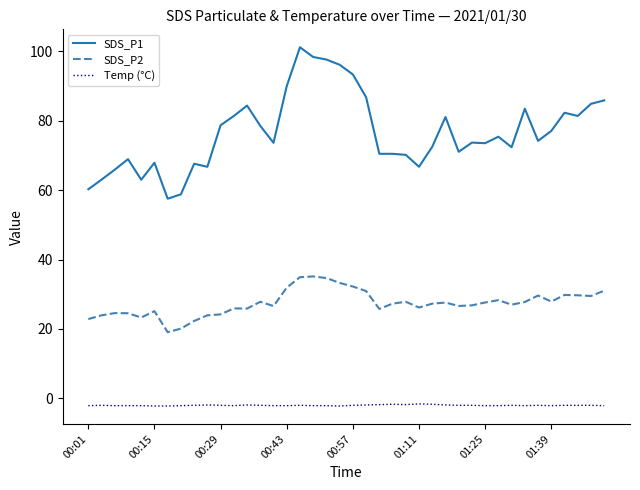

True or false: SDS_P2 and SDS_P1 intersect in this chart.

False